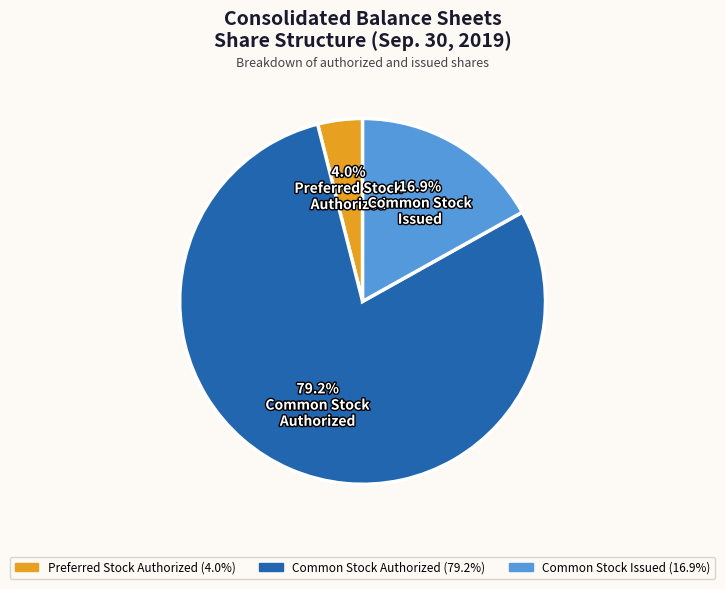

Is there a majority slice in this chart?

Yes